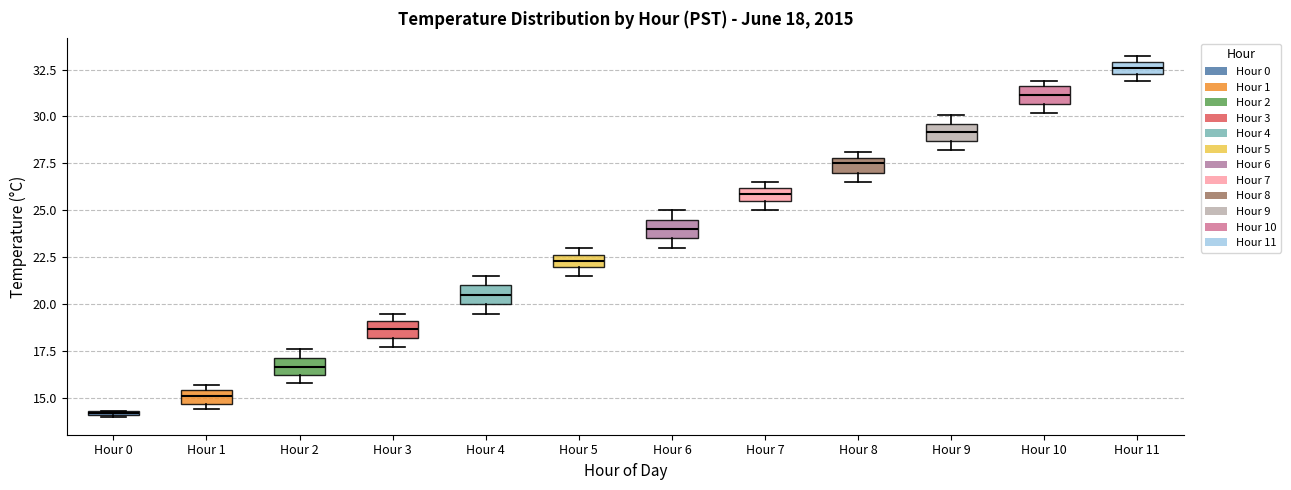

Which box's median line is the highest?

Hour 11